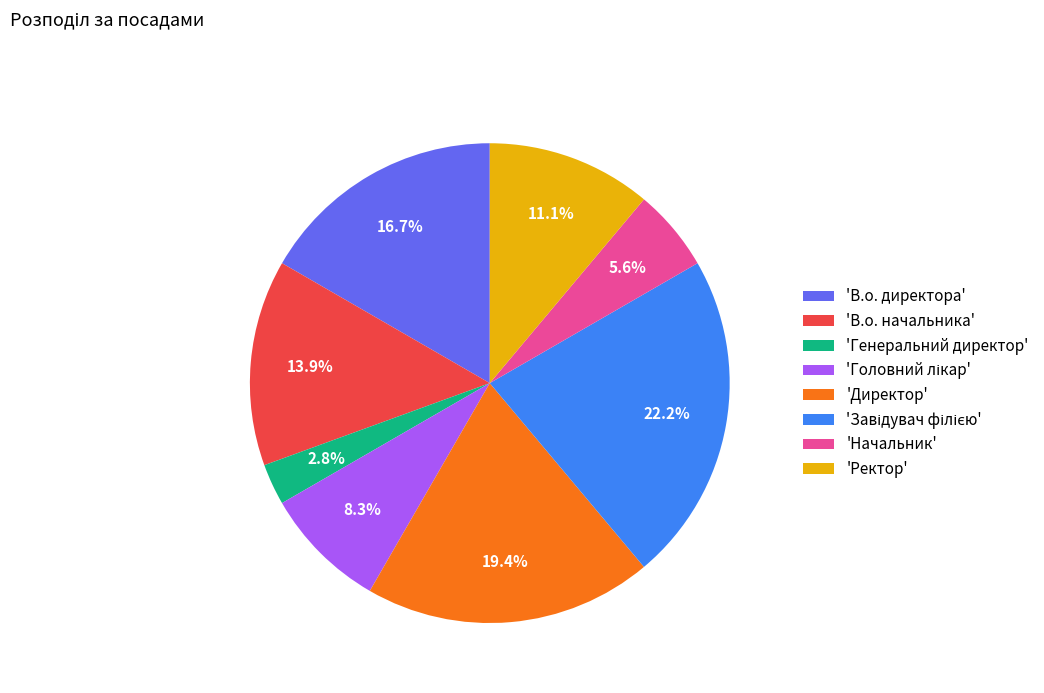

What is the ratio of the value at 'Директор' to the value at 'В.о. начальника'?

1.4